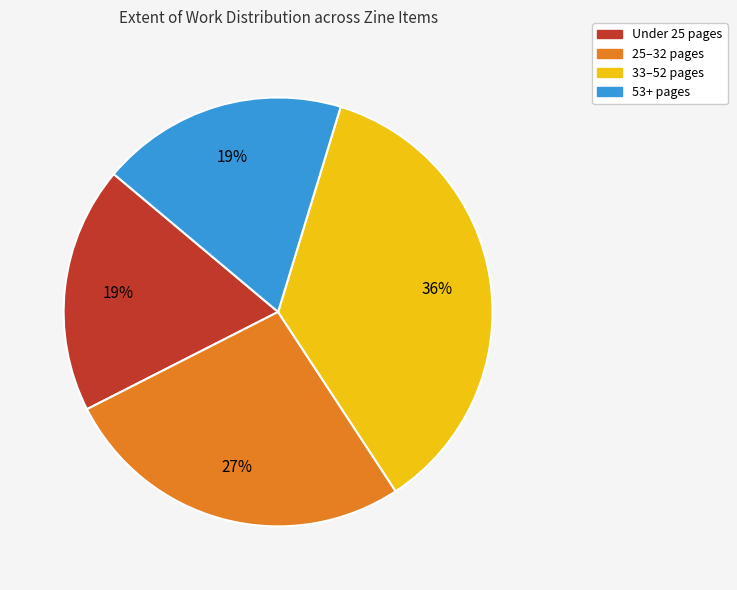

Is there any slice that represents more than half of the pie?

No